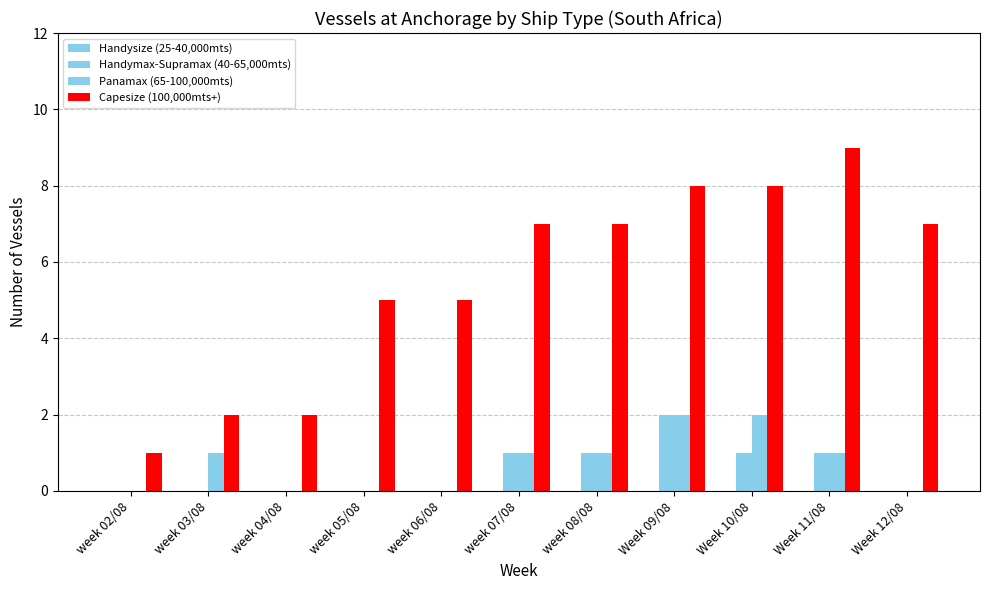

What is the difference between the maximum and minimum values in the Panamax (65-100,000mts) series?

2